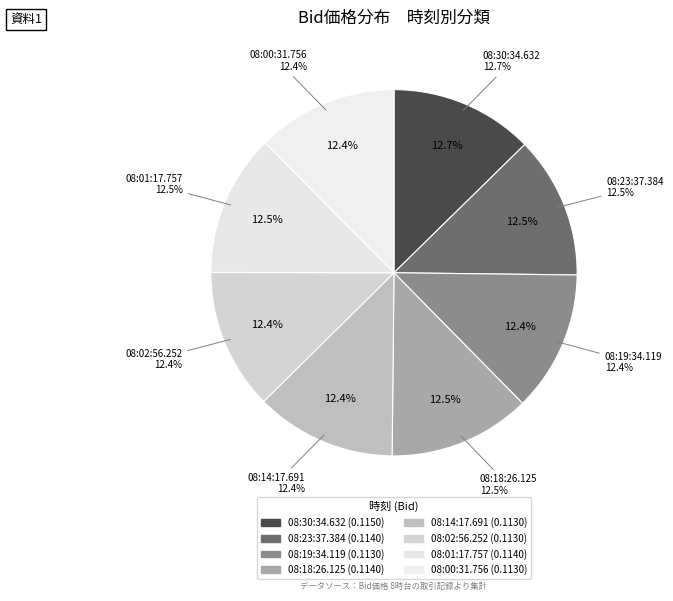

Which category has the smallest portion of the pie?

08:19:34.119